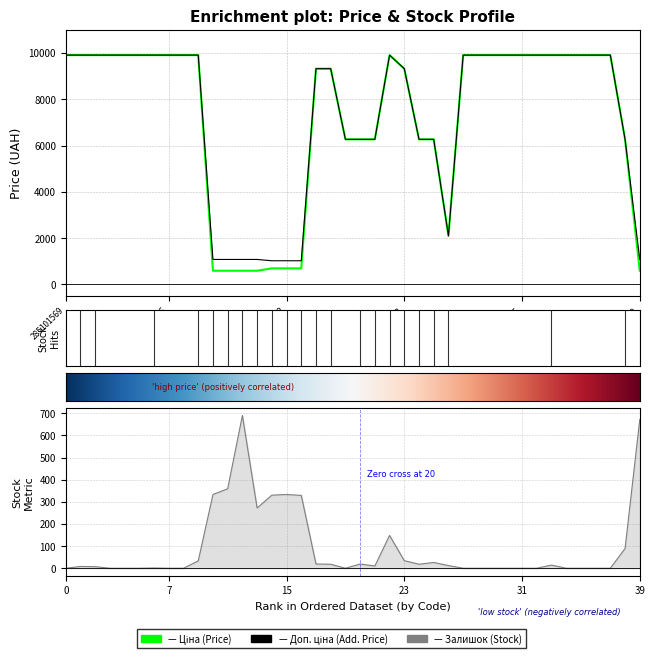

True or false: Доп. ціна and Залишок intersect in this chart.

False